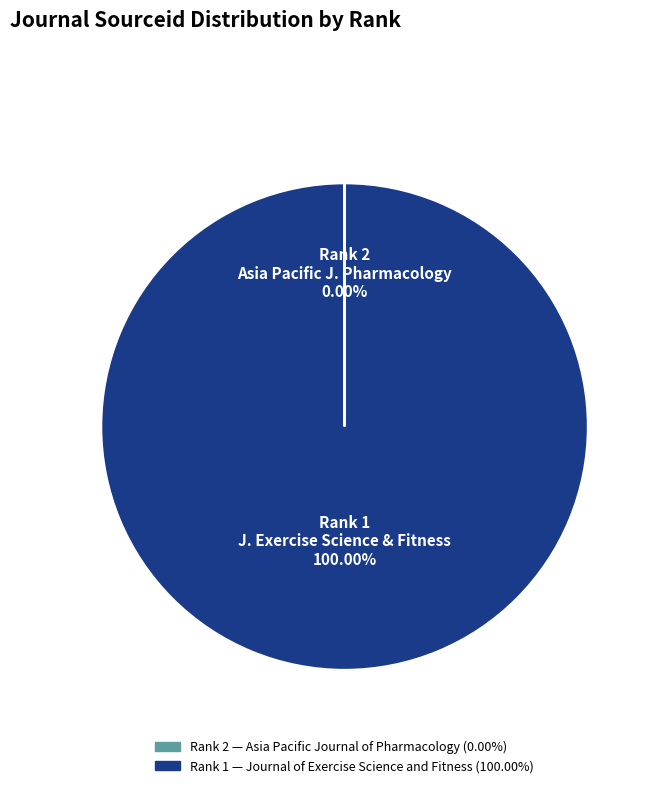

Is there any slice that represents more than half of the pie?

Yes